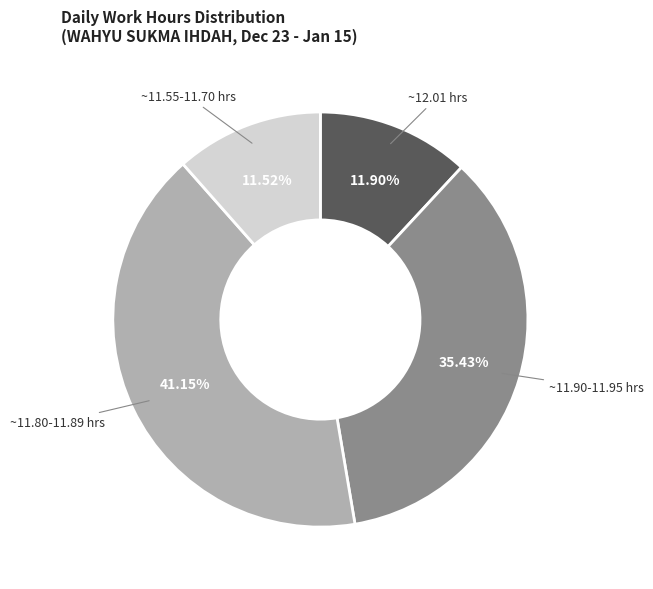

Do ~11.80-11.89 hrs and ~12.01 hrs together represent more than half of the pie?

Yes